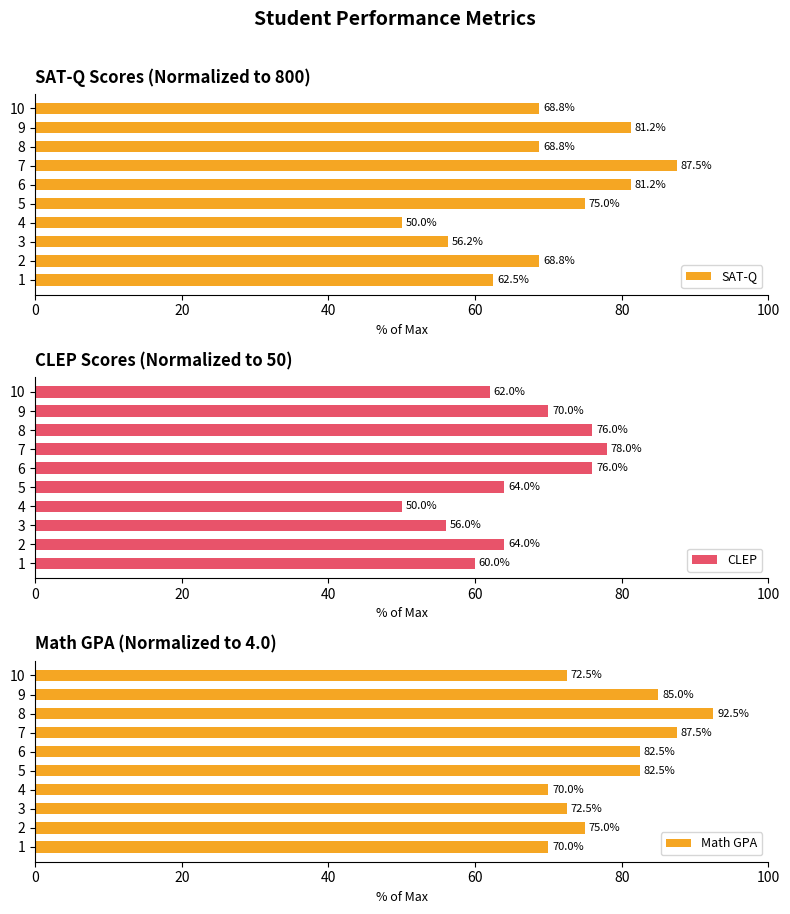

The value of SAT-Q at 10 is 68.8. True or false?

True